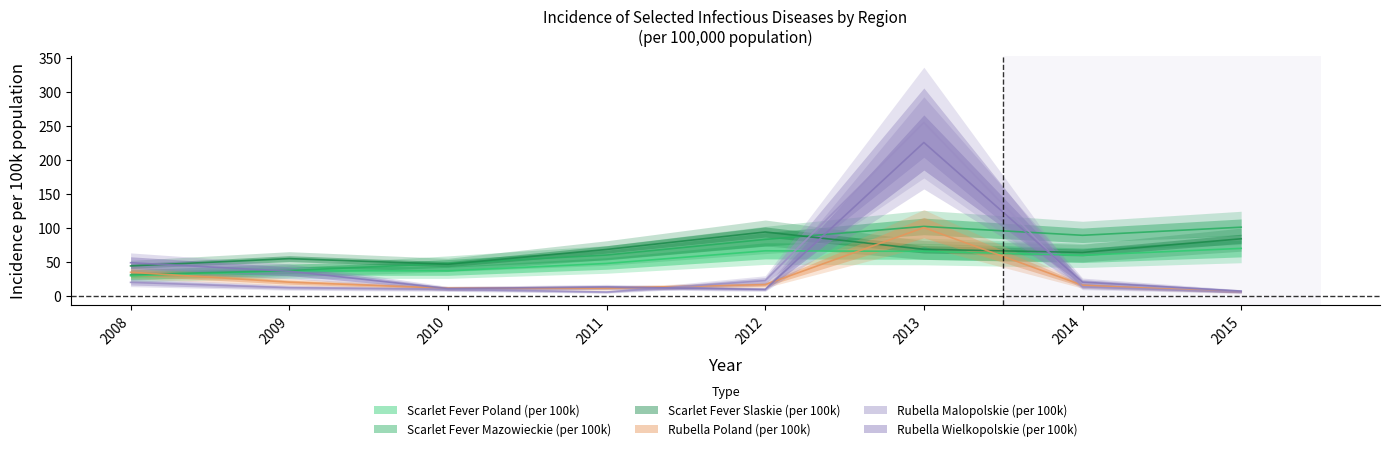

What is the difference between the Rubella Malopolskie (per 100k) values at 2008 and 2009?

7.8